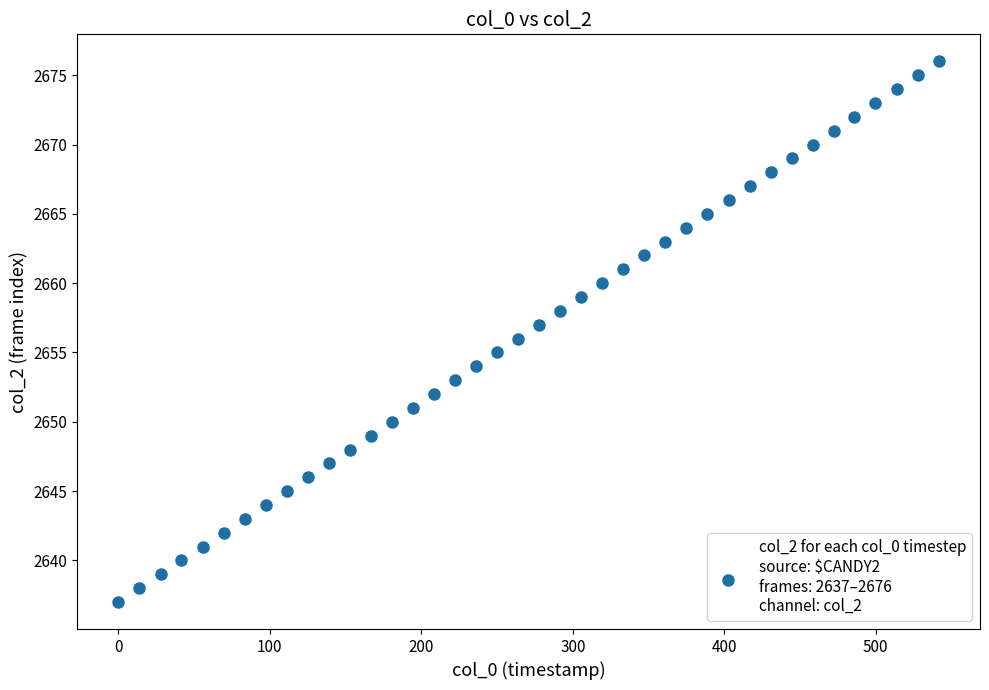

What is the range of Y values (max minus min)?

39